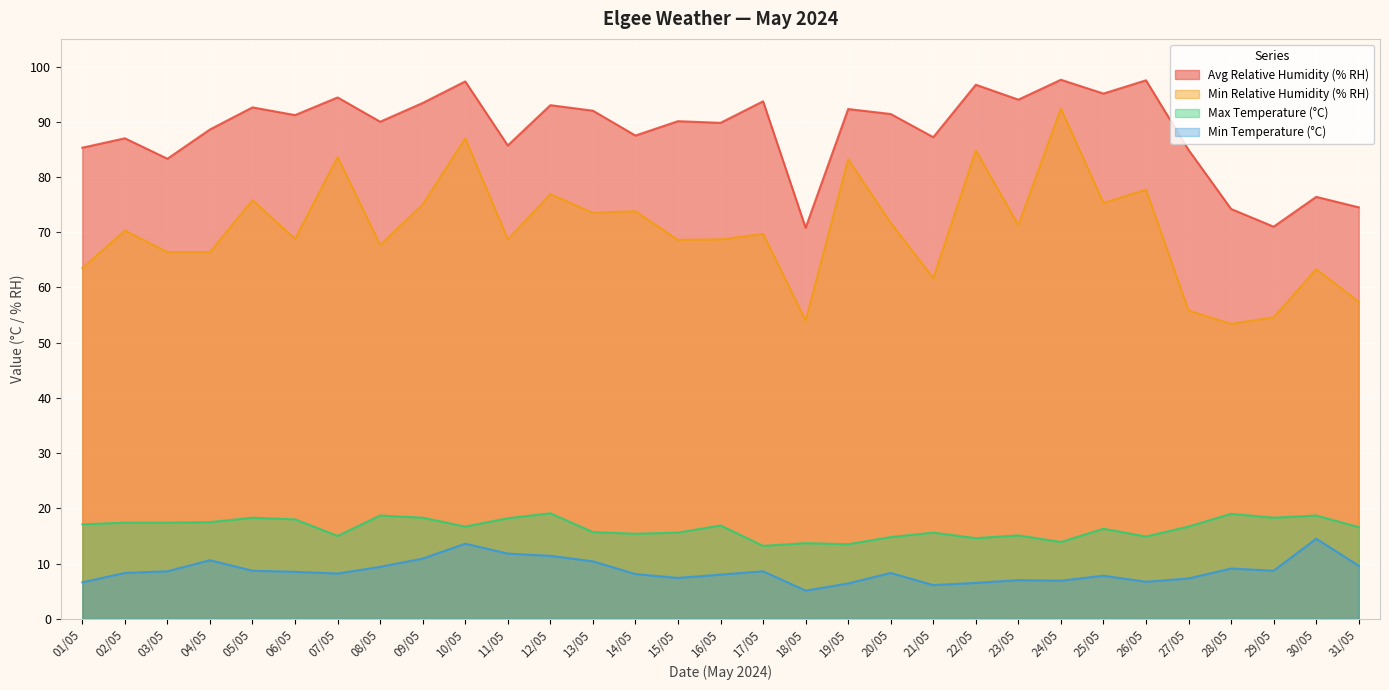

What is the minimum value shown in the chart?

5.1